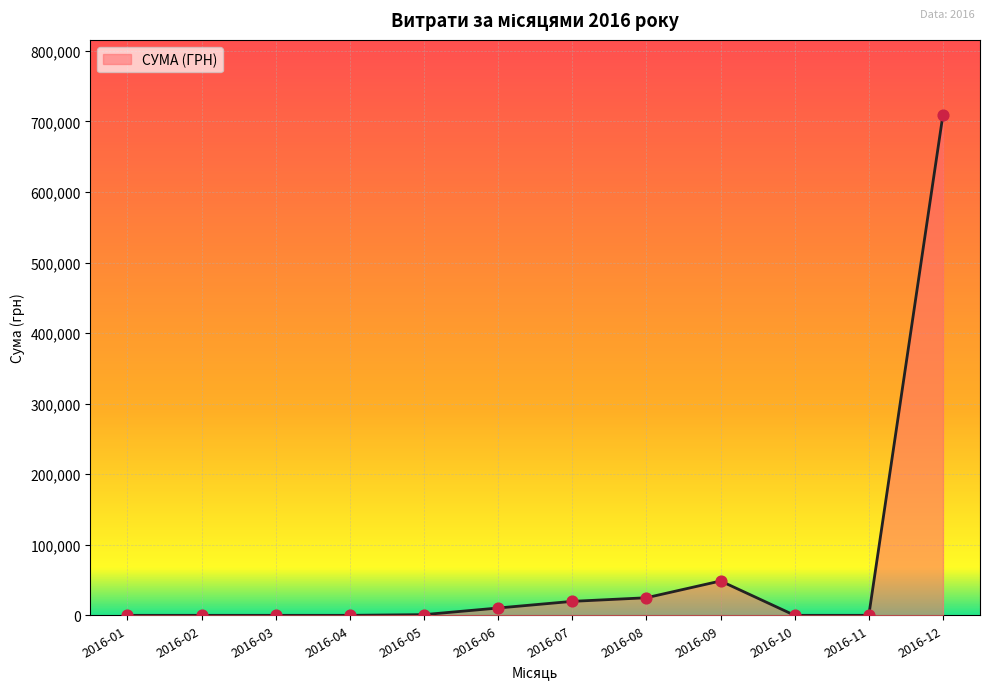

What is the change in value from 2016-03 to 2016-08?

+24922.6